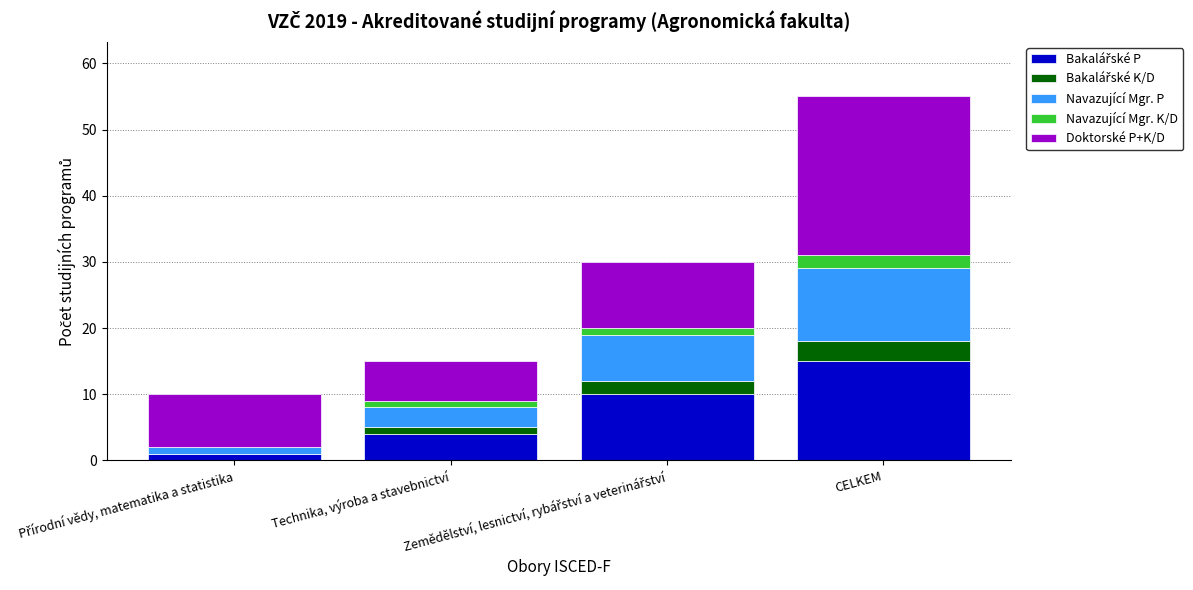

Does the chart contain stacked bars?

Yes